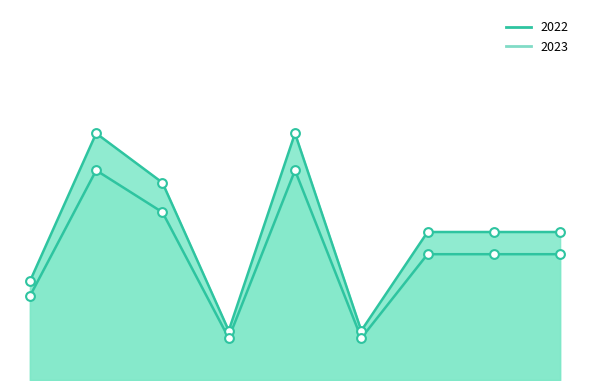

Which series has the largest total across all categories?

2022